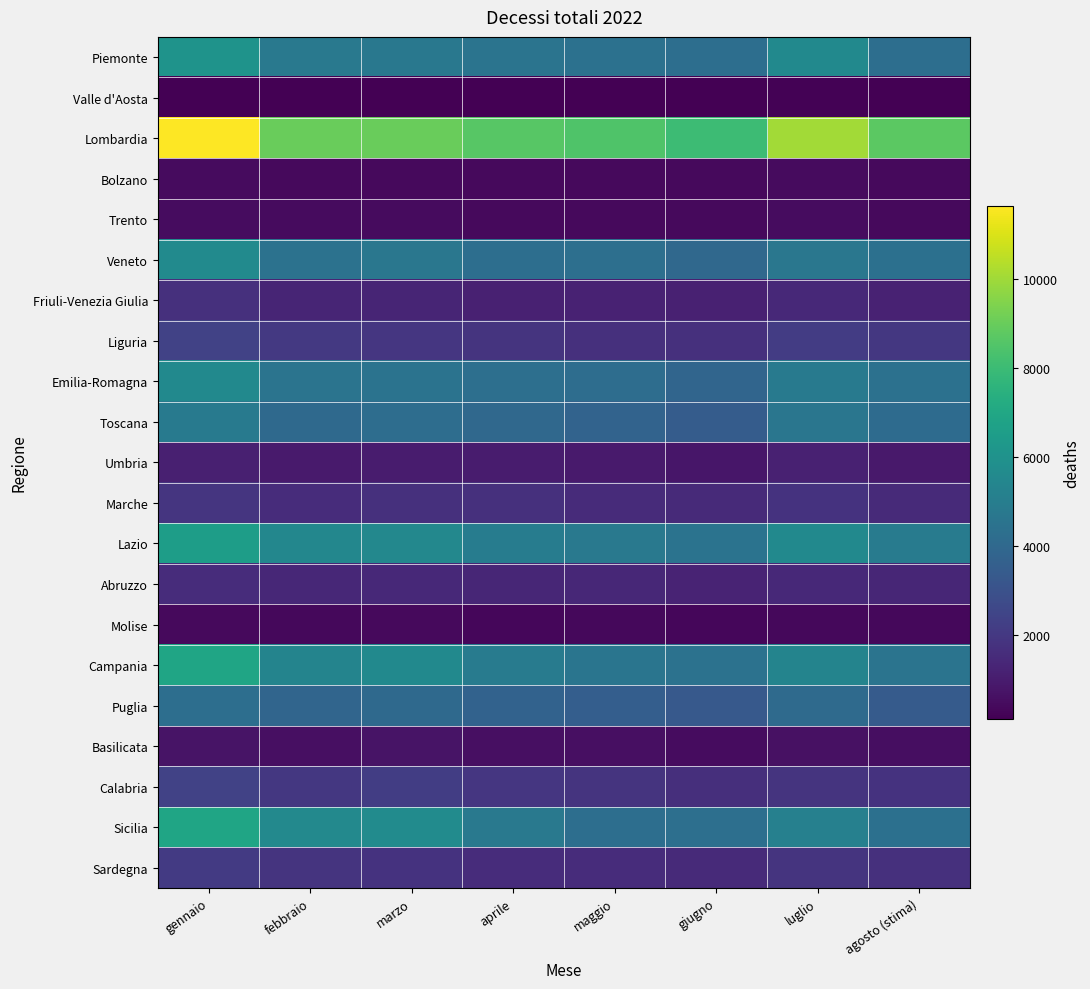

Reading left to right, extract all data points from this chart.

Piemonte: gennaio=6047.0	febbraio=4772.0	marzo=4718.0	aprile=4551.0	maggio=4407.0	giugno=4269.0	luglio=5588.0	agosto (stima)=4256.7
Valle d'Aosta: gennaio=153.0	febbraio=111.0	marzo=112.0	aprile=111.0	maggio=117.0	giugno=122.0	luglio=168.0	agosto (stima)=130.4
Lombardia: gennaio=11634.0	febbraio=8985.0	marzo=9002.0	aprile=8644.0	maggio=8471.0	giugno=8020.0	luglio=10052.0	agosto (stima)=8728.6
Bolzano: gennaio=465.0	febbraio=391.0	marzo=401.0	aprile=382.0	maggio=409.0	giugno=410.0	luglio=470.0	agosto (stima)=420.0
Trento: gennaio=494.0	febbraio=468.0	marzo=445.0	aprile=419.0	maggio=426.0	giugno=402.0	luglio=495.0	agosto (stima)=424.8
Veneto: gennaio=5619.0	febbraio=4473.0	marzo=4687.0	aprile=4286.0	maggio=4337.0	giugno=4007.0	luglio=4673.0	agosto (stima)=4366.9
Friuli-Venezia Giulia: gennaio=1695.0	febbraio=1318.0	marzo=1303.0	aprile=1188.0	maggio=1201.0	giugno=1147.0	luglio=1417.0	agosto (stima)=1224.0
Liguria: gennaio=2400.0	febbraio=2011.0	marzo=1943.0	aprile=1854.0	maggio=1731.0	giugno=1717.0	luglio=2171.0	agosto (stima)=1981.1
Emilia-Romagna: gennaio=5572.0	febbraio=4533.0	marzo=4502.0	aprile=4301.0	maggio=4250.0	giugno=3857.0	luglio=4829.0	agosto (stima)=4426.9
Toscana: gennaio=4844.0	febbraio=4037.0	marzo=4247.0	aprile=3985.0	maggio=3760.0	giugno=3485.0	luglio=4614.0	agosto (stima)=4127.5
Umbria: gennaio=1116.0	febbraio=935.0	marzo=1004.0	aprile=971.0	maggio=923.0	giugno=791.0	luglio=1169.0	agosto (stima)=886.9
Marche: gennaio=1910.0	febbraio=1577.0	marzo=1718.0	aprile=1689.0	maggio=1542.0	giugno=1469.0	luglio=1804.0	agosto (stima)=1471.8
Lazio: gennaio=6507.0	febbraio=5427.0	marzo=5509.0	aprile=4931.0	maggio=4766.0	giugno=4479.0	luglio=5602.0	agosto (stima)=4887.6
Abruzzo: gennaio=1590.0	febbraio=1411.0	marzo=1456.0	aprile=1348.0	maggio=1397.0	giugno=1244.0	luglio=1441.0	agosto (stima)=1355.6
Molise: gennaio=391.0	febbraio=360.0	marzo=390.0	aprile=320.0	maggio=338.0	giugno=303.0	luglio=358.0	agosto (stima)=351.6
Campania: gennaio=6876.0	febbraio=5327.0	marzo=5591.0	aprile=4917.0	maggio=4595.0	giugno=4466.0	luglio=5305.0	agosto (stima)=4535.5
Puglia: gennaio=4283.0	febbraio=3878.0	marzo=4051.0	aprile=3752.0	maggio=3535.0	giugno=3346.0	luglio=4114.0	agosto (stima)=3397.2
Basilicata: gennaio=722.0	febbraio=592.0	marzo=706.0	aprile=585.0	maggio=583.0	giugno=488.0	luglio=628.0	agosto (stima)=523.9
Calabria: gennaio=2387.0	febbraio=1970.0	marzo=2193.0	aprile=1922.0	maggio=1854.0	giugno=1660.0	luglio=1864.0	agosto (stima)=1801.3
Sicilia: gennaio=6902.0	febbraio=5519.0	marzo=5679.0	aprile=4760.0	maggio=4295.0	giugno=4319.0	luglio=5138.0	agosto (stima)=4351.8
Sardegna: gennaio=2054.0	febbraio=1857.0	marzo=1777.0	aprile=1596.0	maggio=1583.0	giugno=1470.0	luglio=1829.0	agosto (stima)=1687.7